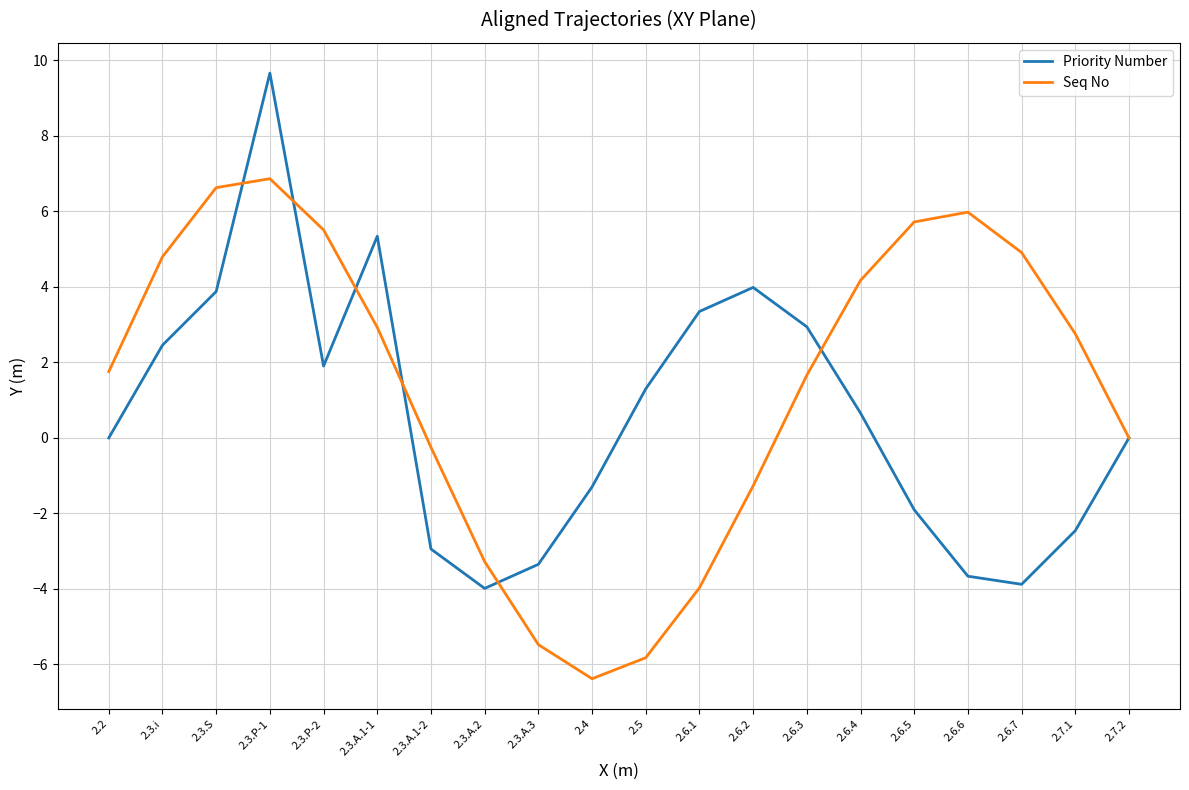

What is the average value of the Priority Number series?

0.6